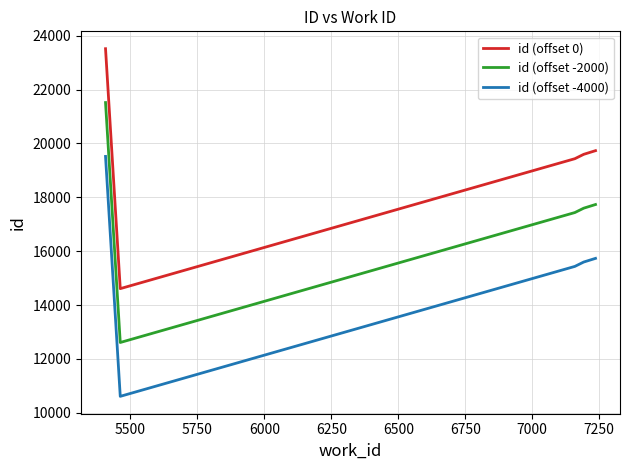

What is the difference between the maximum and minimum values in the id (offset -4000) series?

8910.5